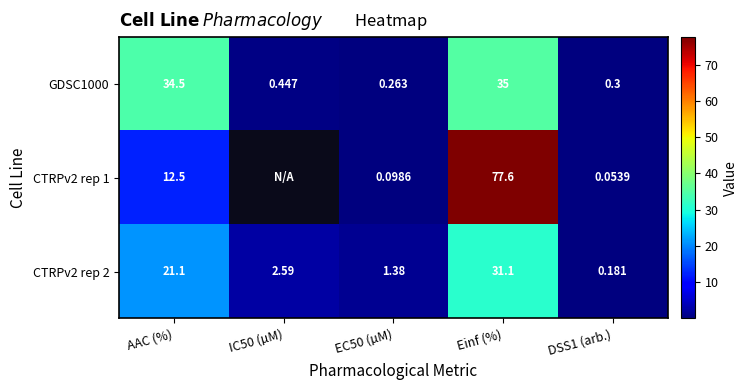

Is the value of GDSC1000 at AAC (%) greater than the value of CTRPv2 rep 2 at Einf (%)?

Yes